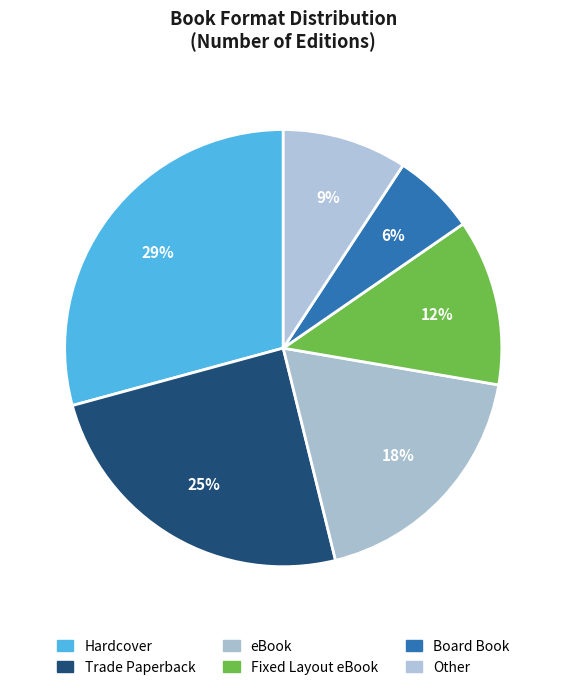

Count the number of slices in the pie.

6